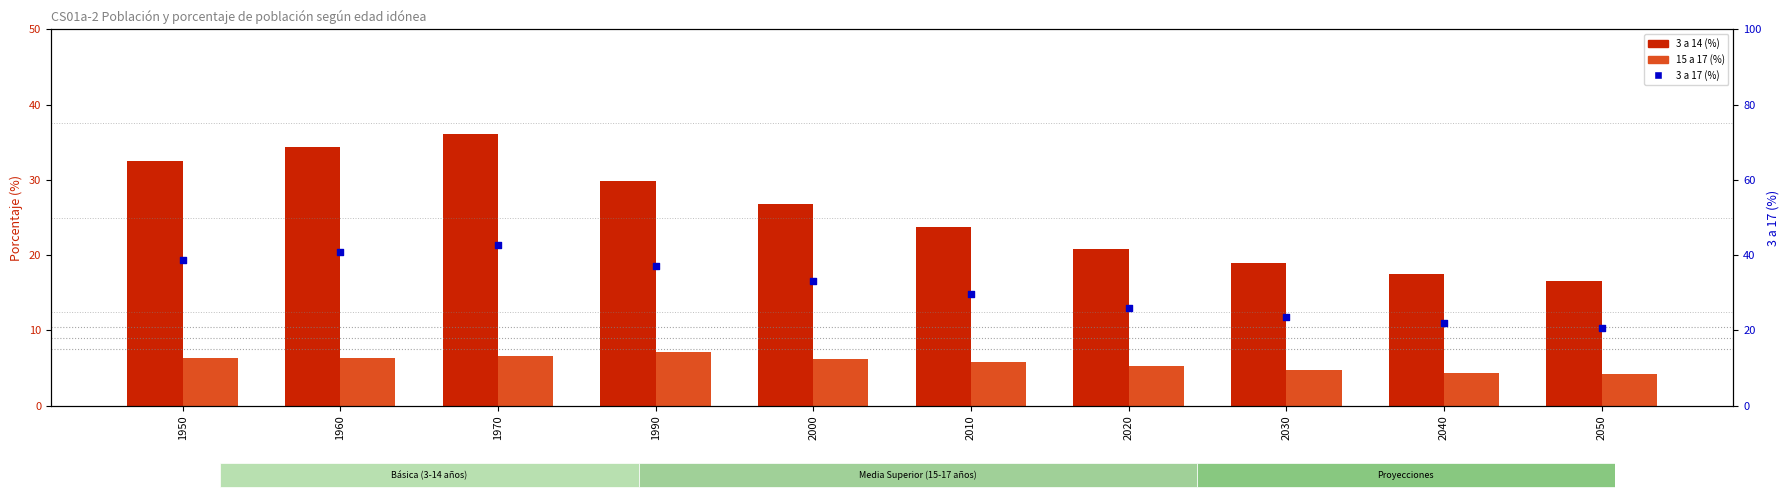

What are all the series names shown in the legend?

3 a 14 (%), 15 a 17 (%), 3 a 17 (%)